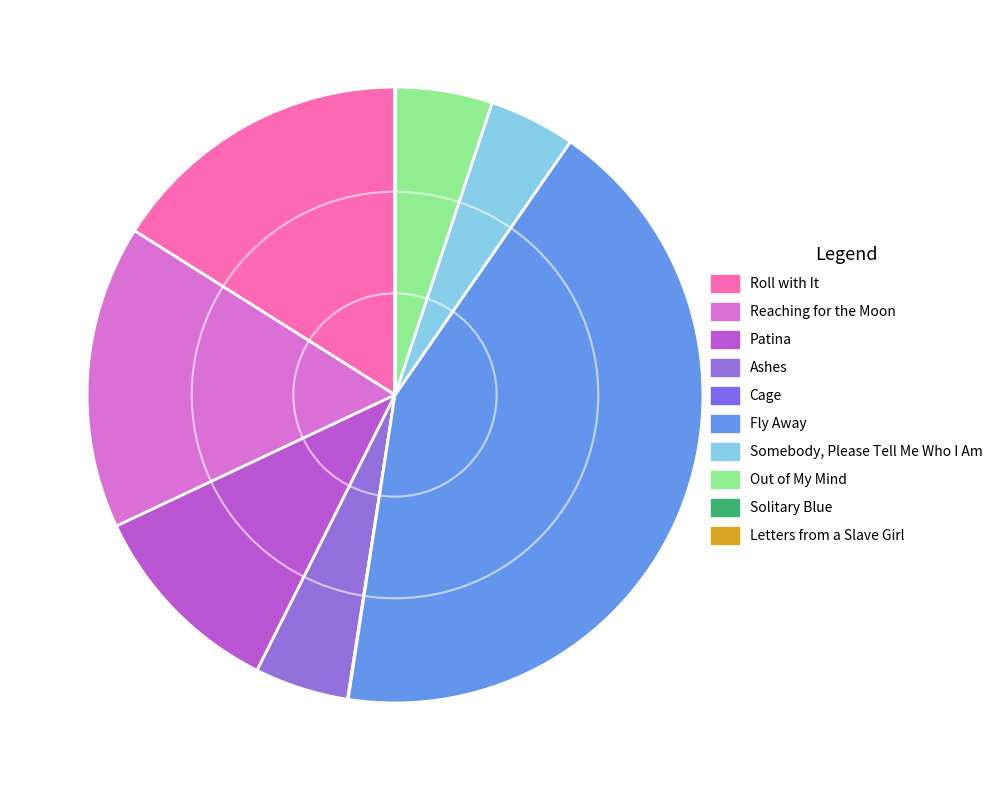

What percentage is the Patina slice, to the nearest percent?

11%